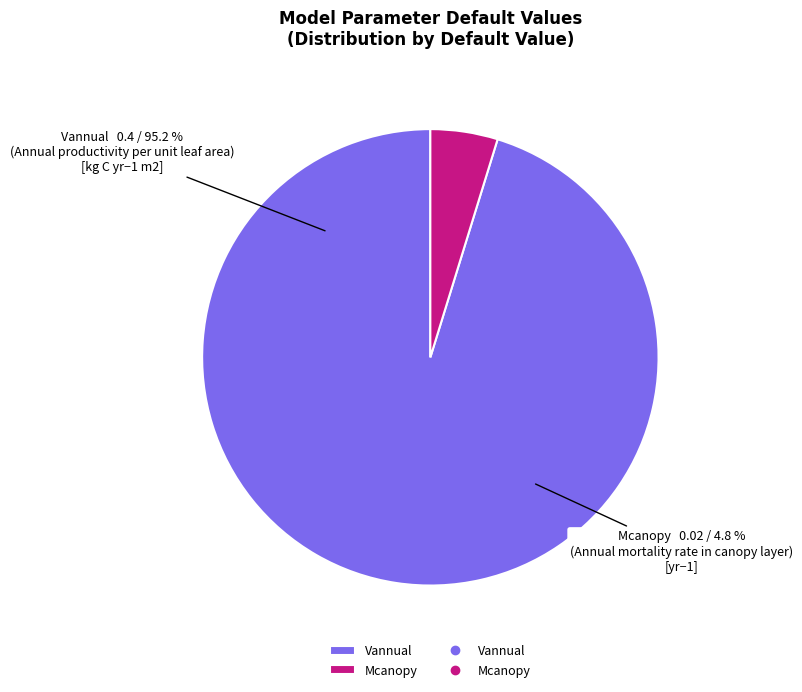

What is the smallest slice in the pie chart?

Mcanopy